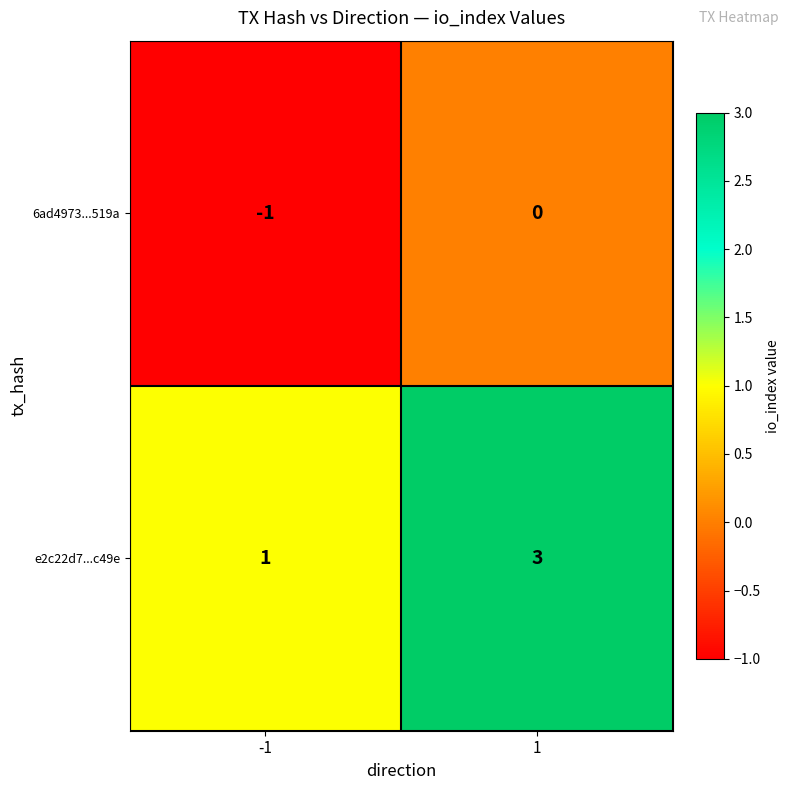

Reading left to right, transcribe all the data shown in this chart.

6ad4973...519a: -1	0
e2c22d7...c49e: 1	3